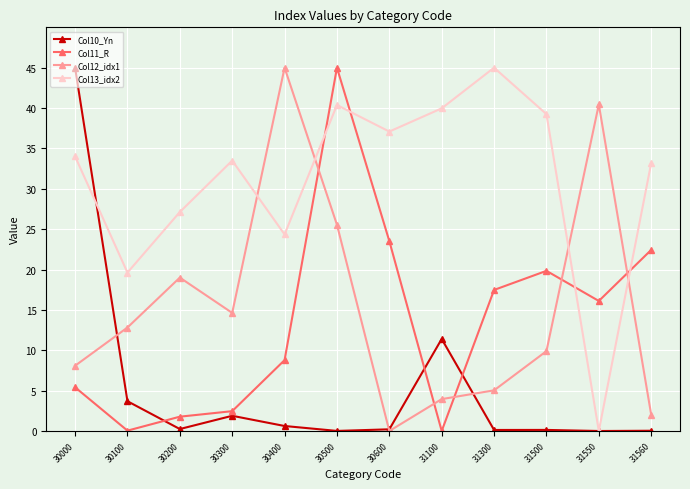

True or false: Col12_idx1 and Col11_R cross at least once.

True